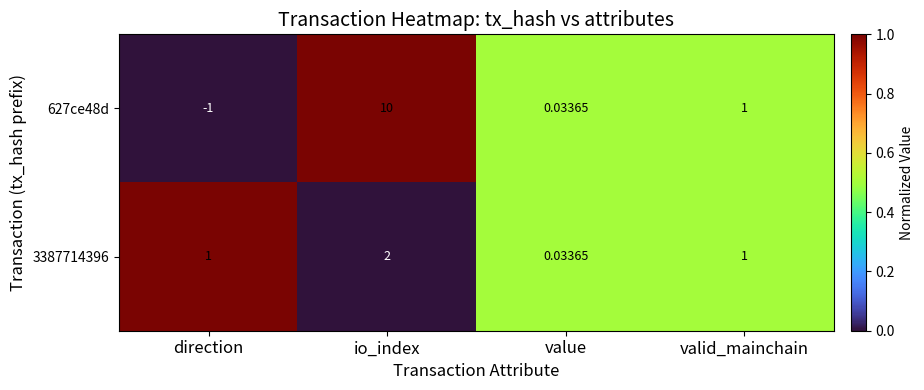

Which category has the highest value across all series?

io_index